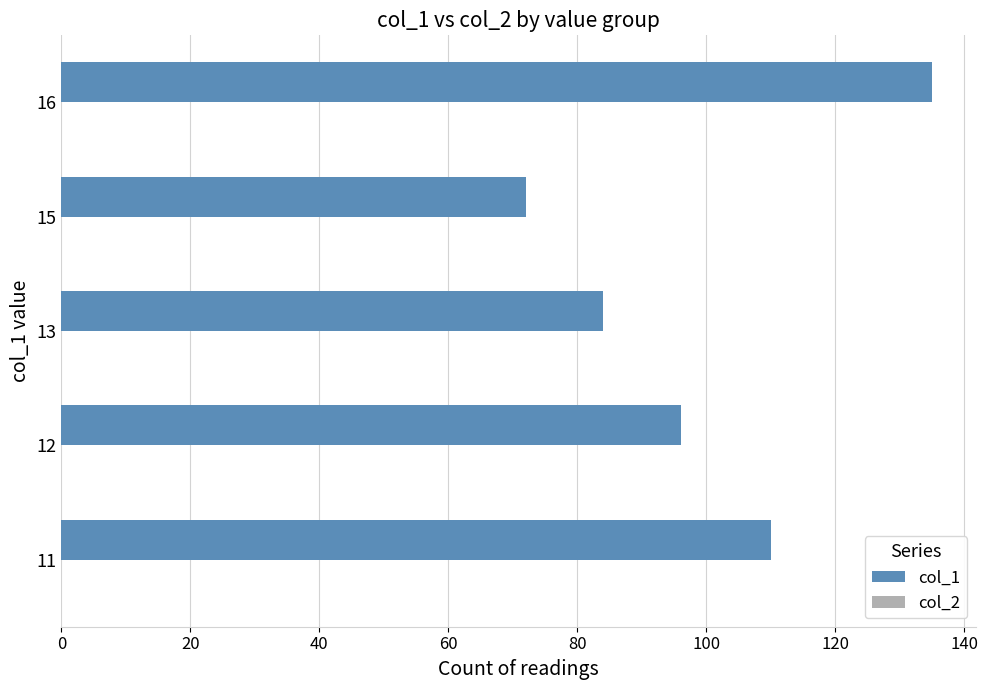

The value at 13 is 138. True or false?

False